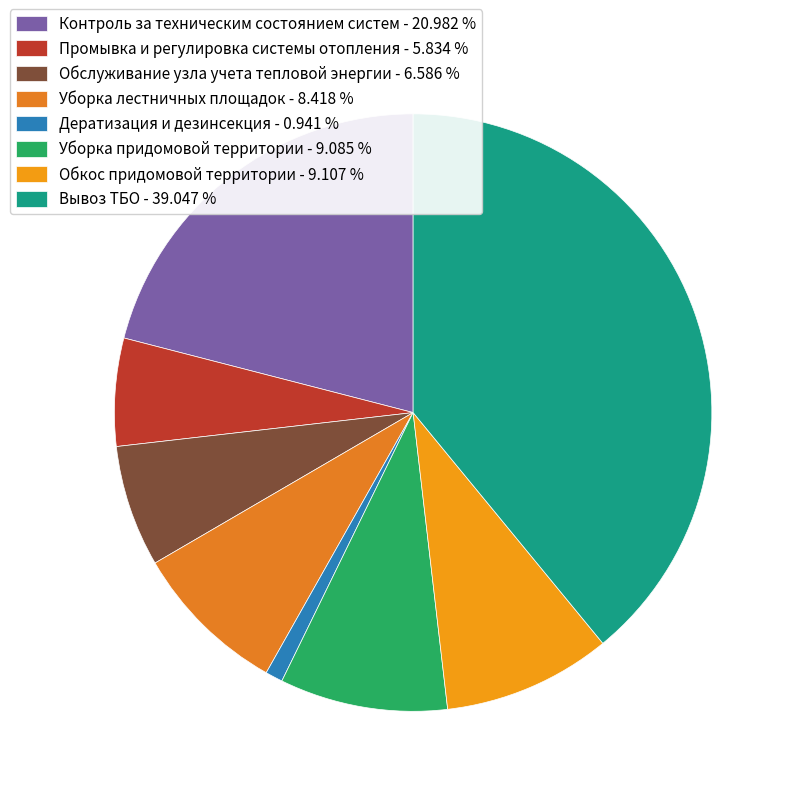

What percentage do Обкос придомовой территории and Обслуживание узла учета тепловой энергии together represent?

15.7%